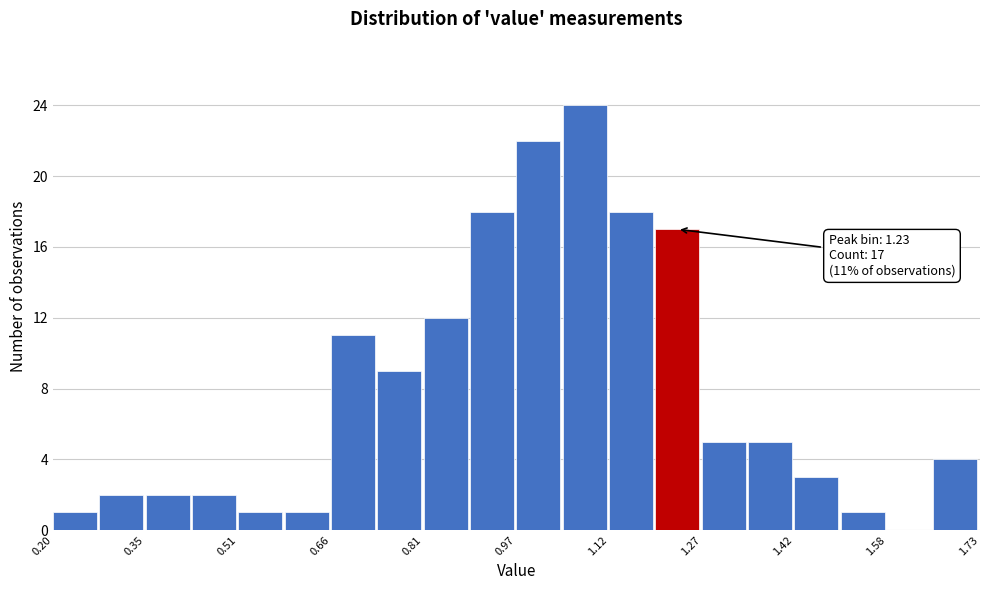

Around what value on the x-axis is the tallest bar? Give the approximate position of its centre, as read against the axis.

1.08